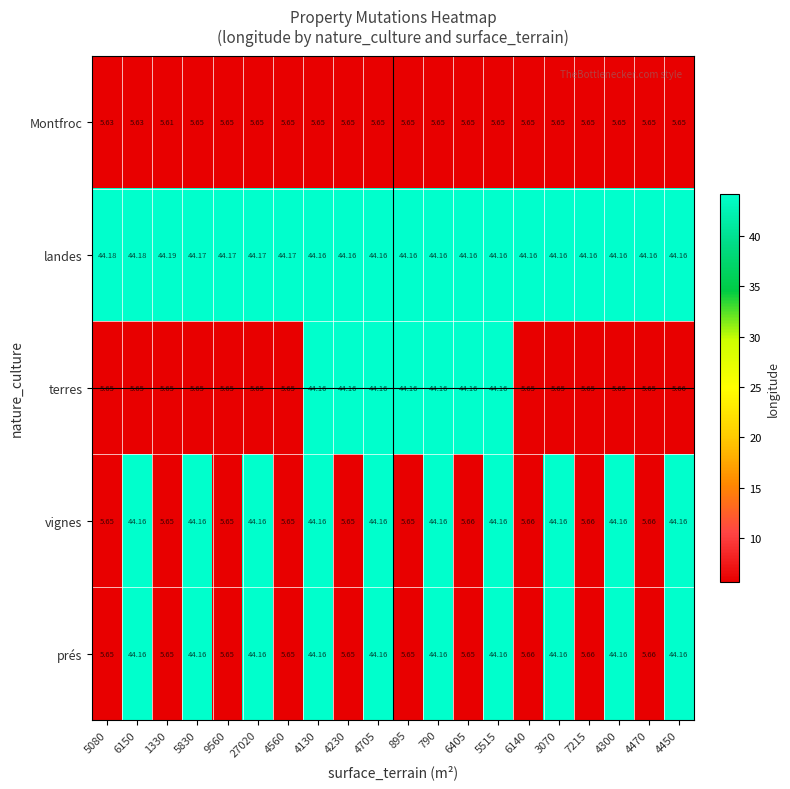

How many data points in vignes are less than 44?

10